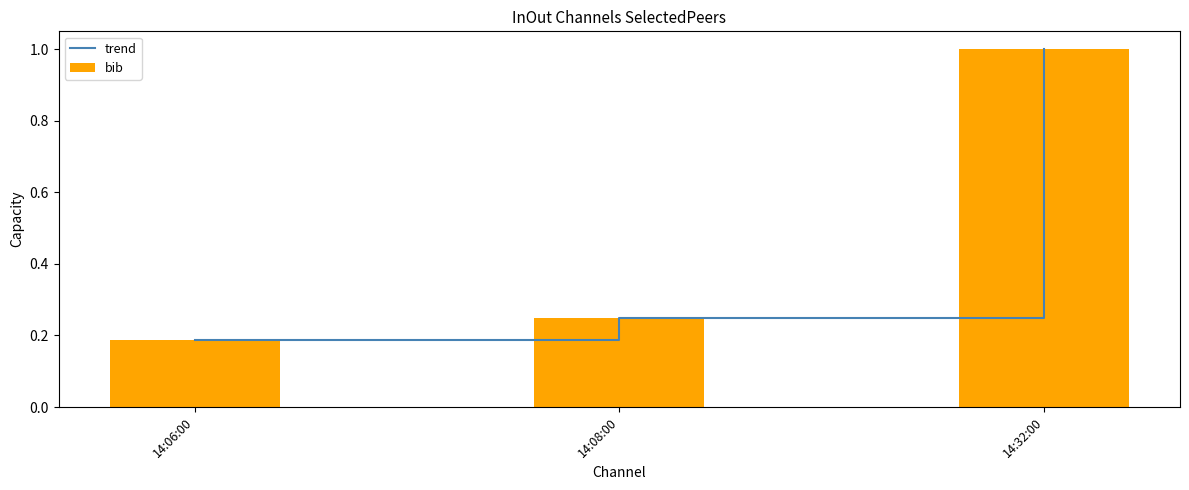

What is the label of the 2nd bar from the left?

14:08:00